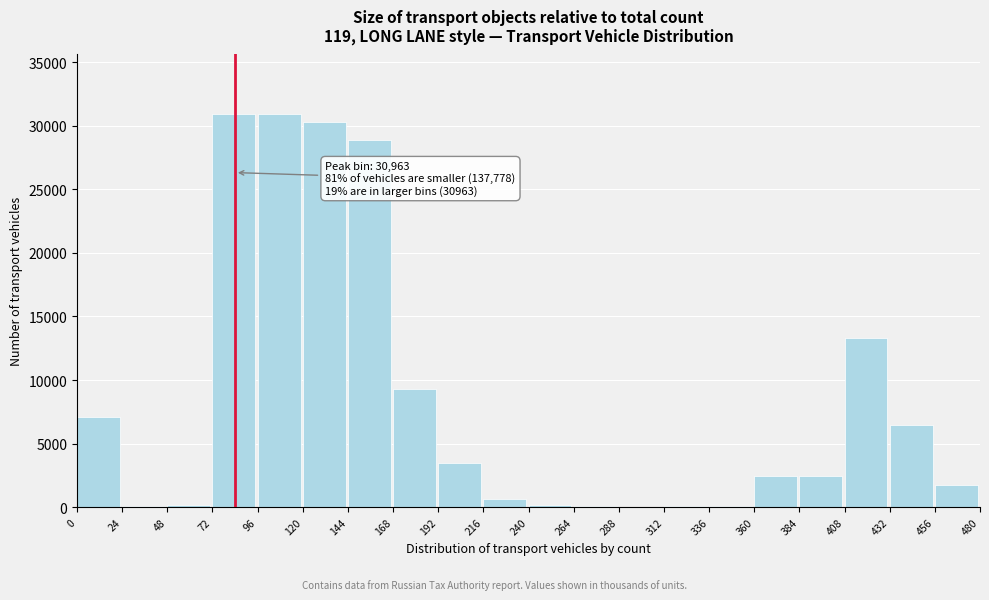

What is the sum of all values?

168741